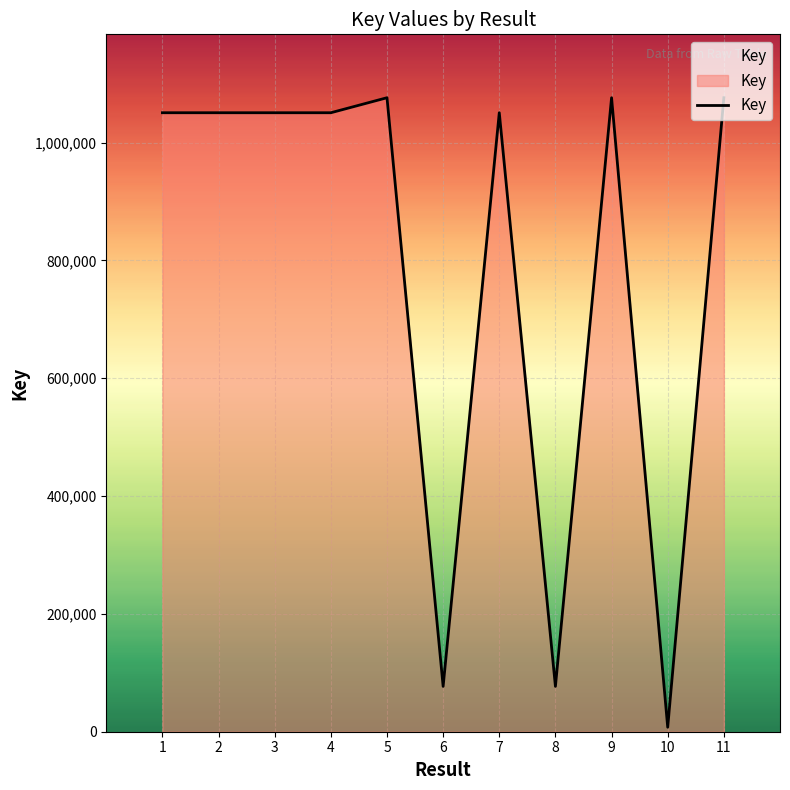

What is the change in value from 6 to 7?

+973882